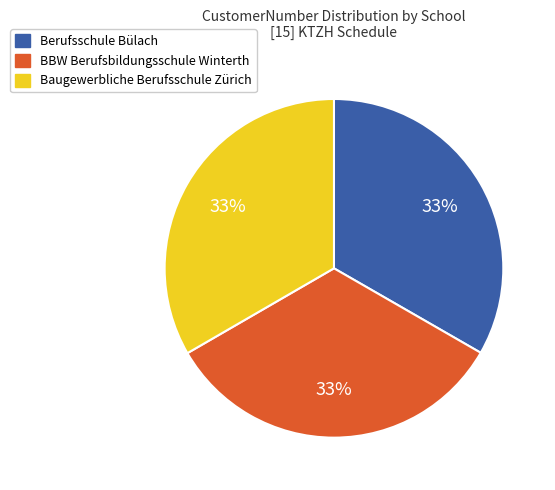

To the nearest percent, what is the combined percentage of Baugewerbliche Berufsschule Zürich and Berufsschule Bülach?

67%